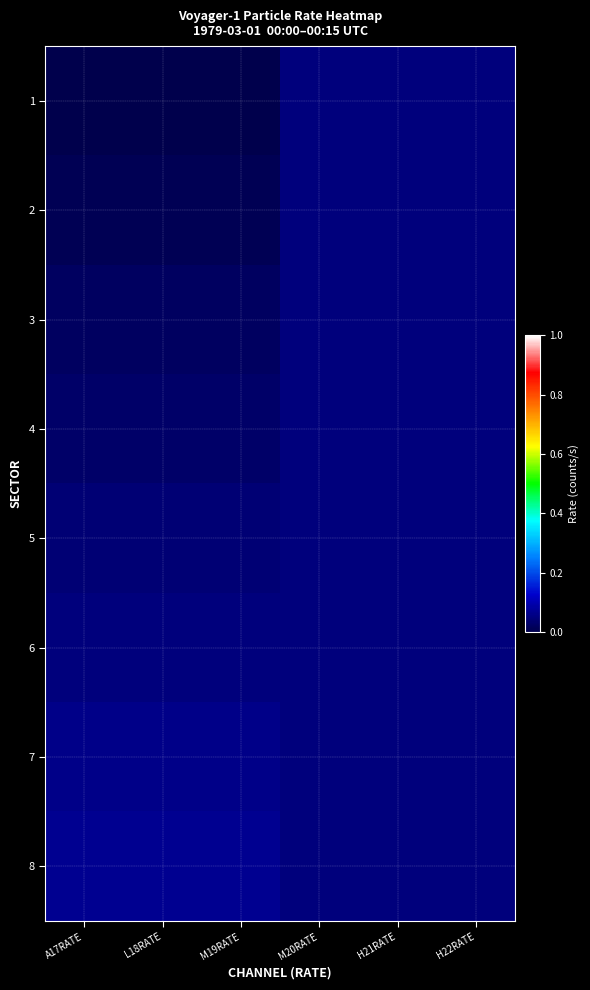

At which category does the chart reach its minimum across all series?

A17RATE